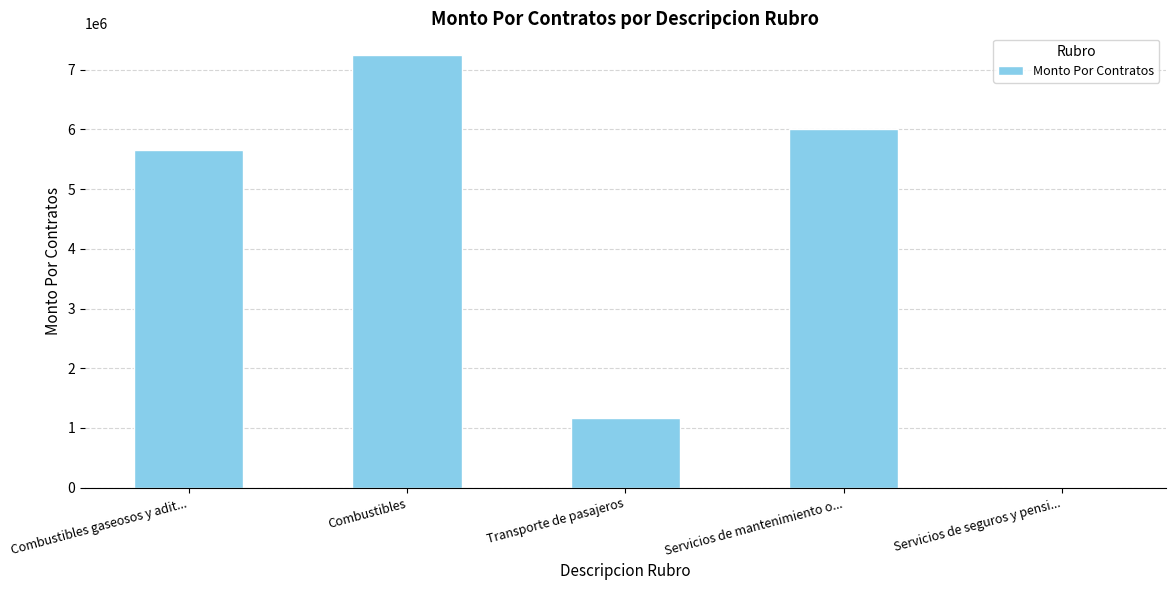

How many values exceed 5654133?

3